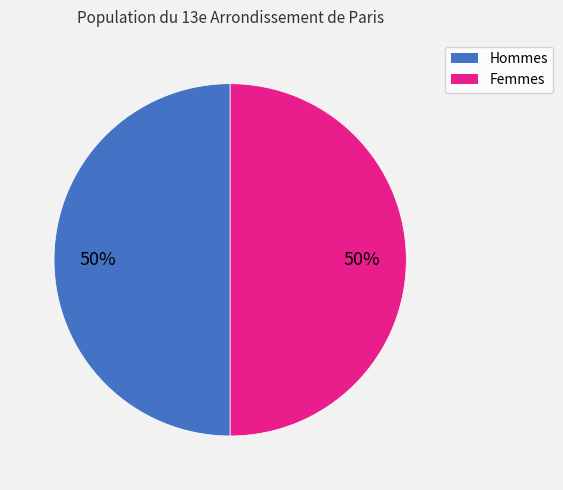

To the nearest percent, what is the average slice percentage?

50%